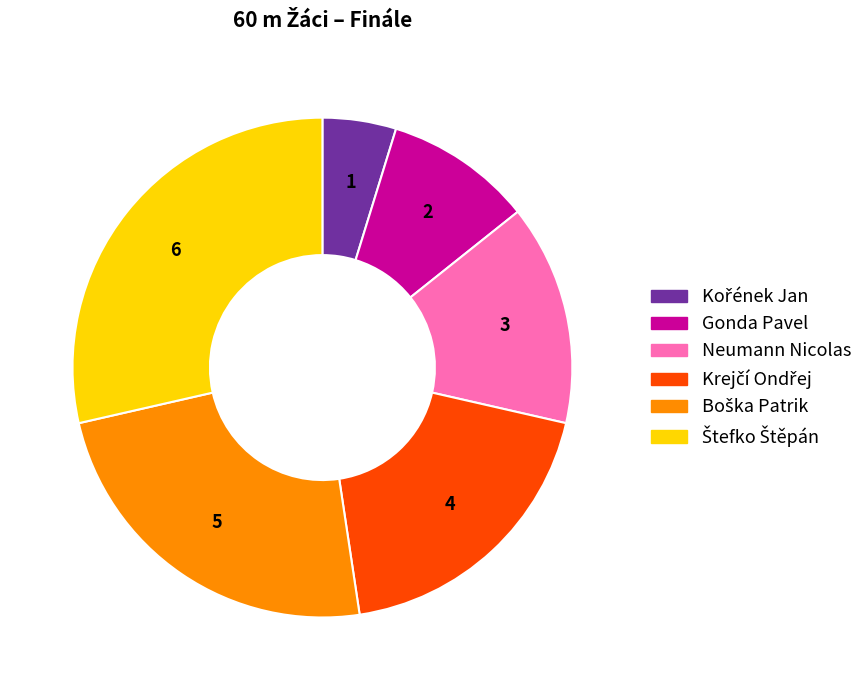

The Gonda Pavel slice represents 10% of the pie. True or false?

True